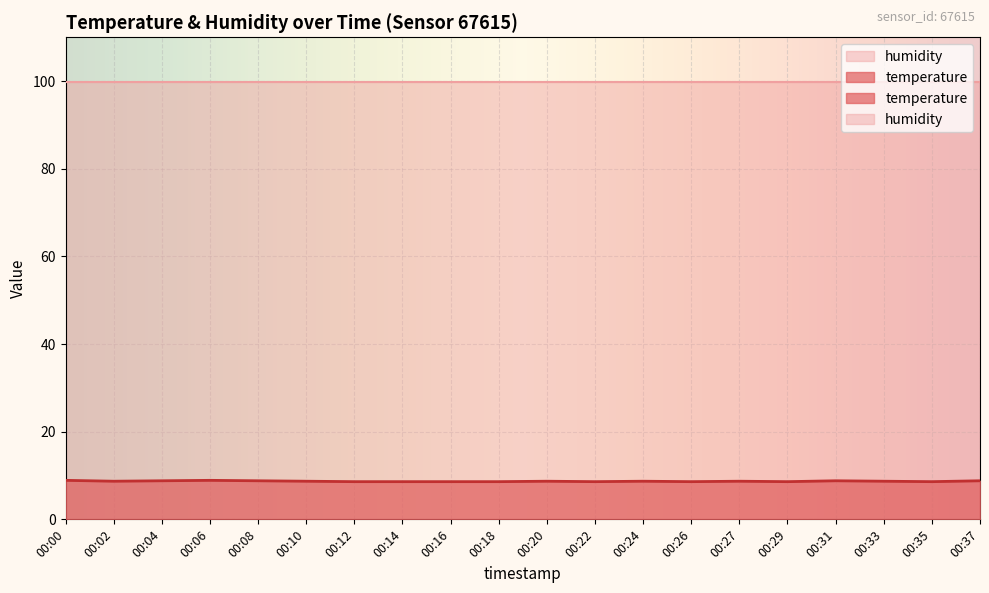

Count the values in the range 8 to 9.

20